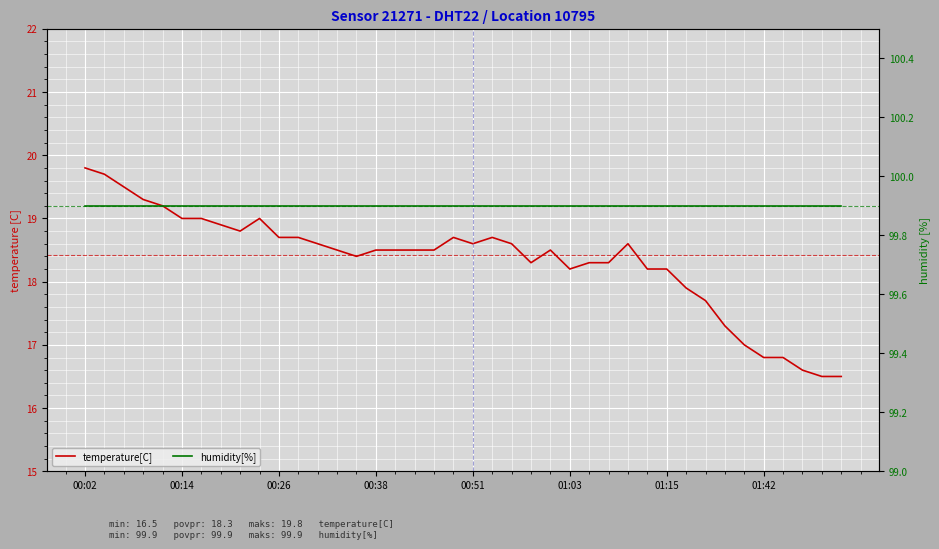

What are all the series names shown in the legend?

temperature[C], humidity[%]